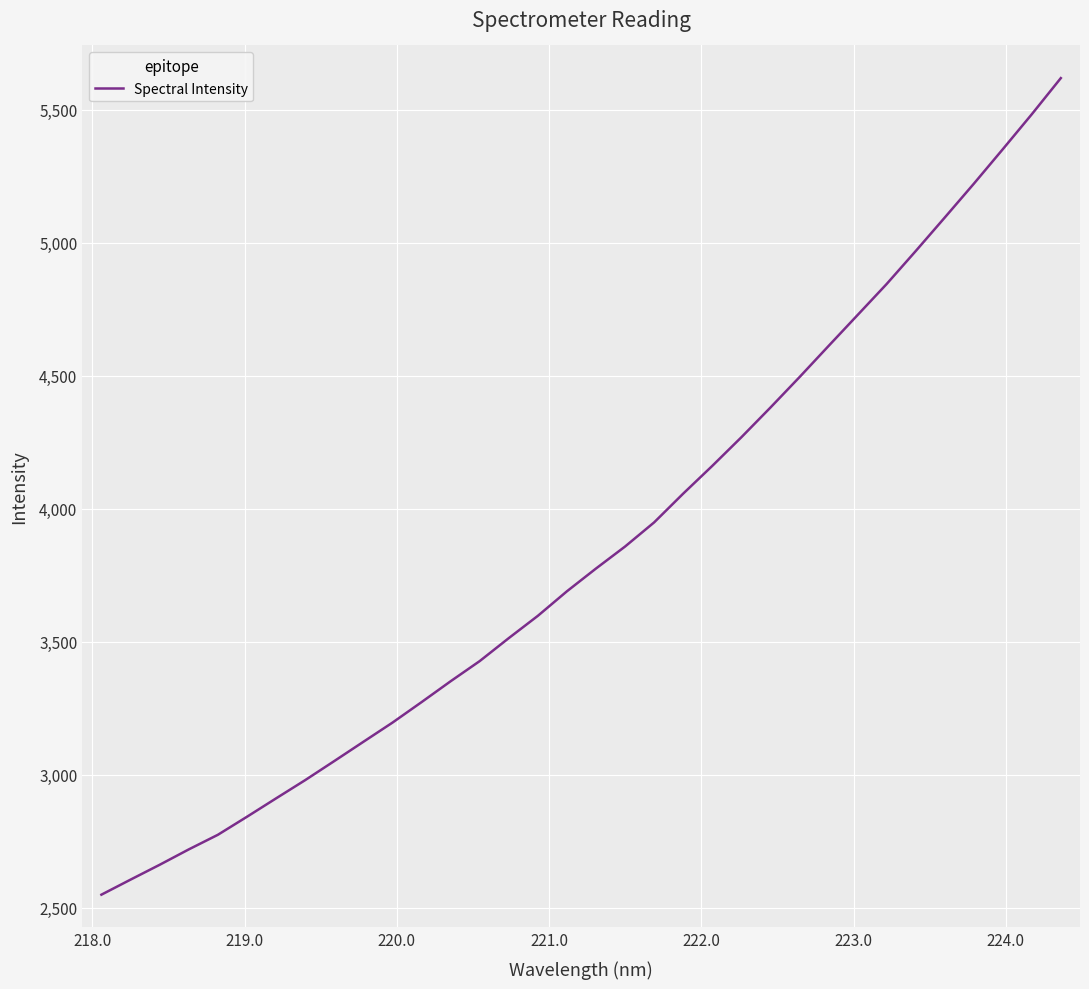

What is the smallest value displayed?

2549.0